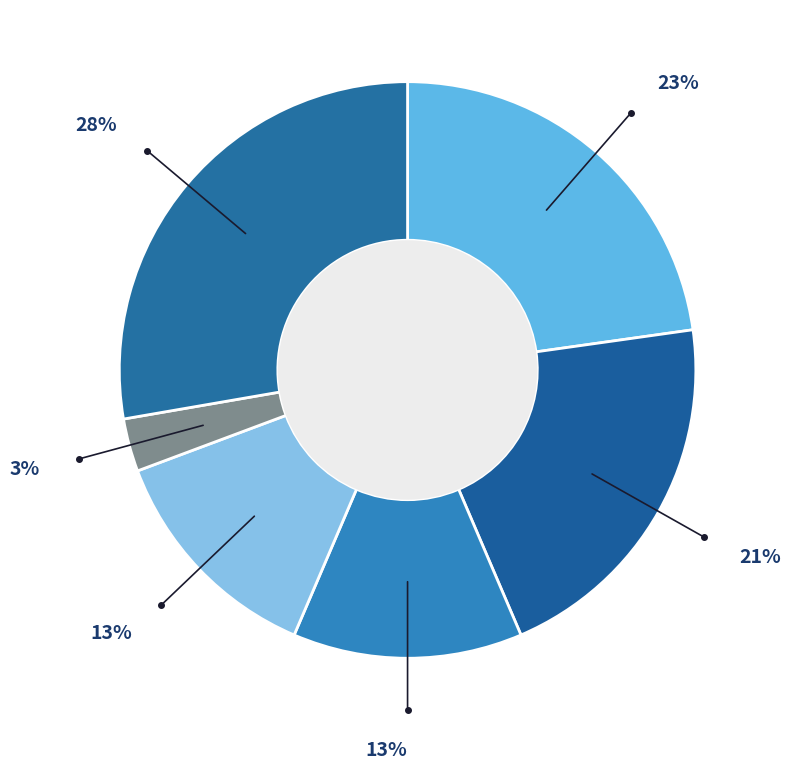

Does any single category account for the majority?

No